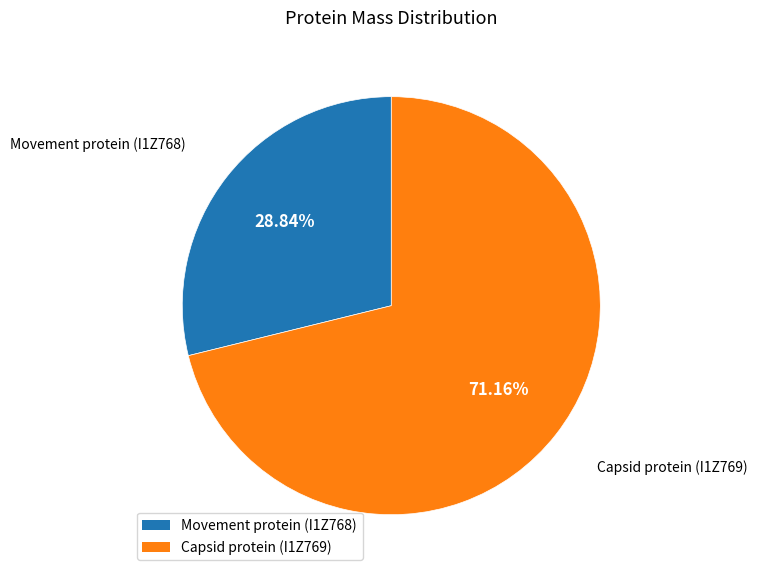

Is it true that Movement protein (I1Z768) is 36% of the pie?

False